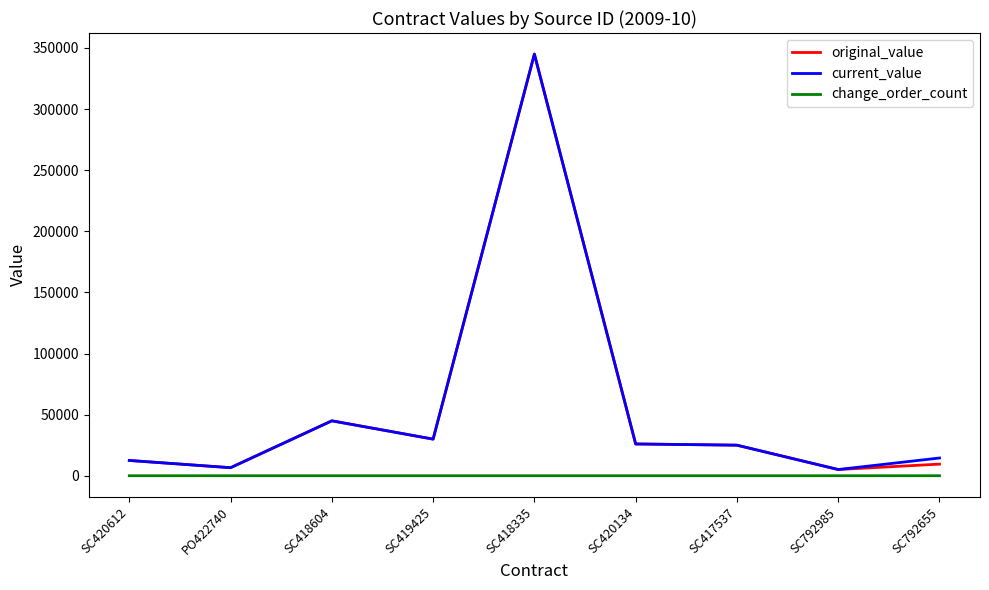

At which category is the sum across all series the highest?

SC418335